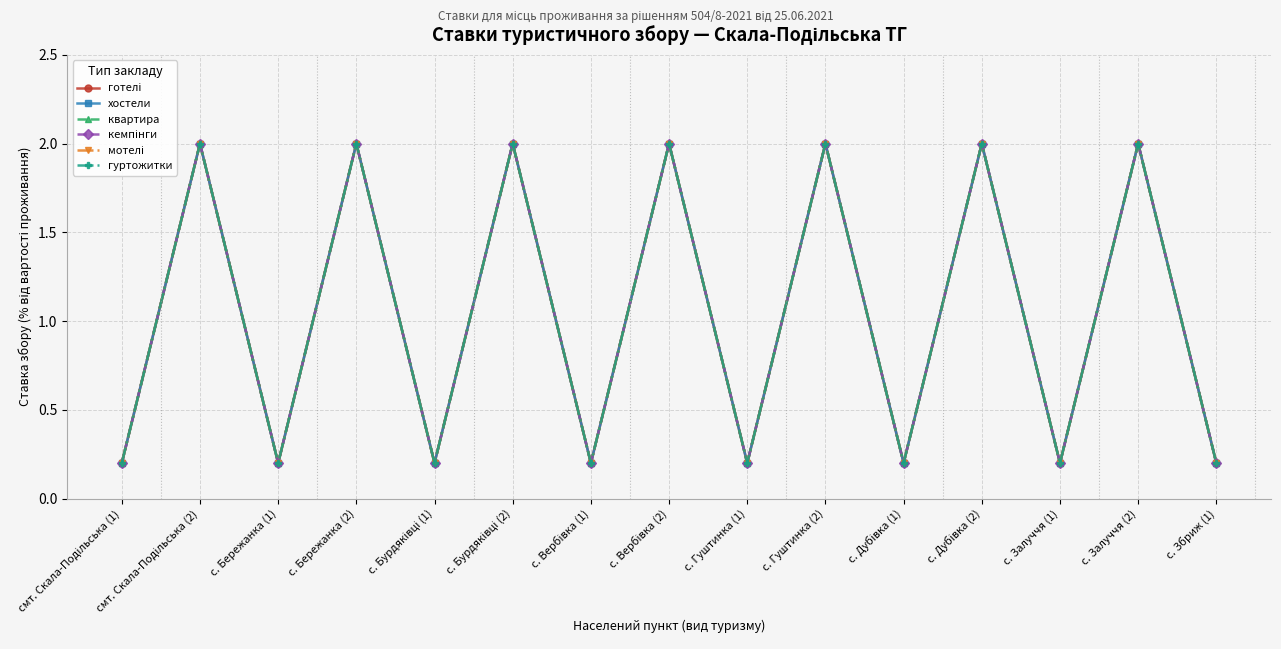

Is the value of мотелі at с. Бурдяківці (1) greater than the value of кемпінги at с. Залуччя (2)?

No